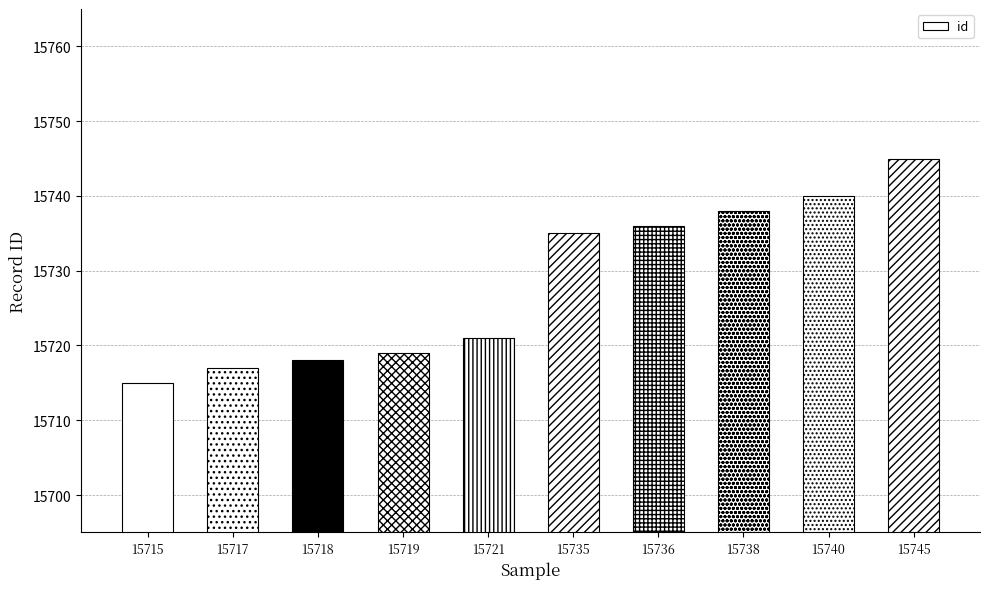

How many bars are there in total?

10